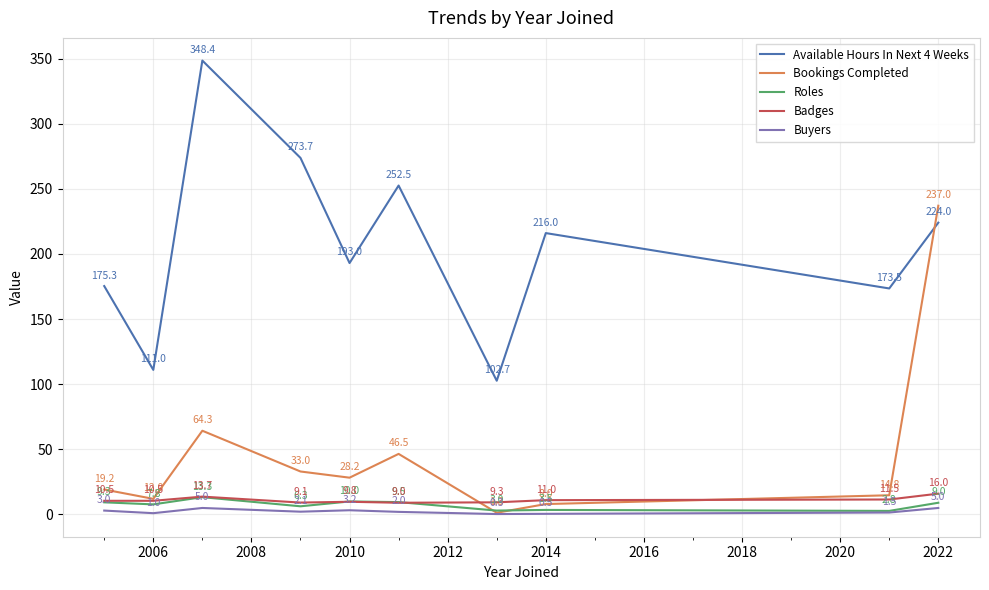

Which series has the largest total across all categories?

Available Hours In Next 4 Weeks